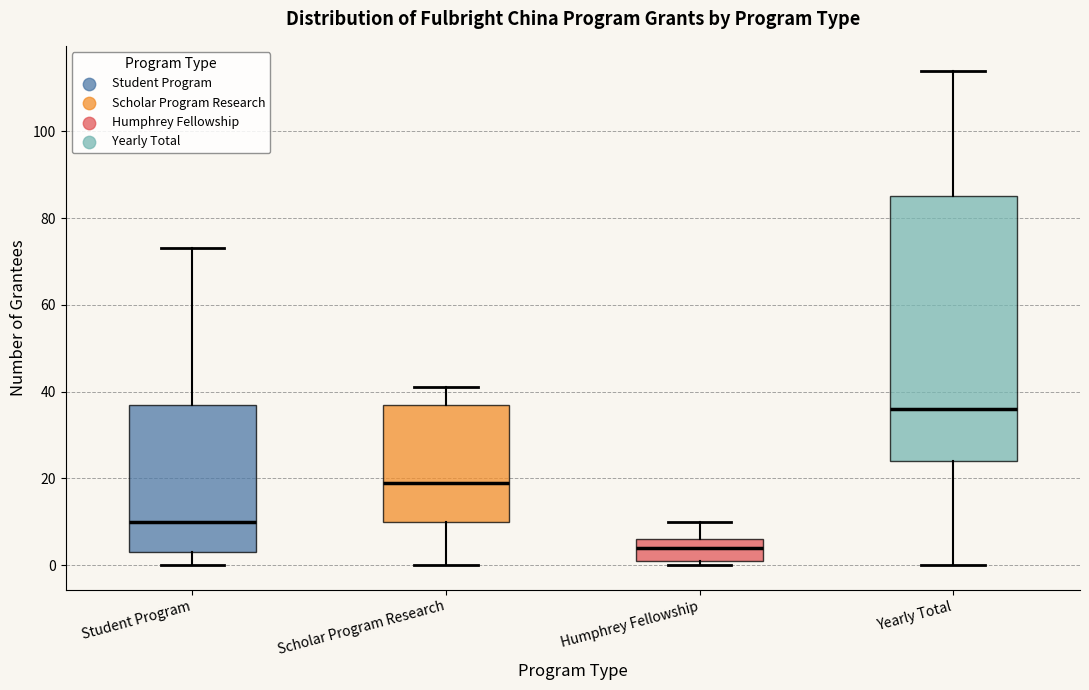

Comparing the boxes themselves (not the whiskers), which one is the tallest?

Yearly Total